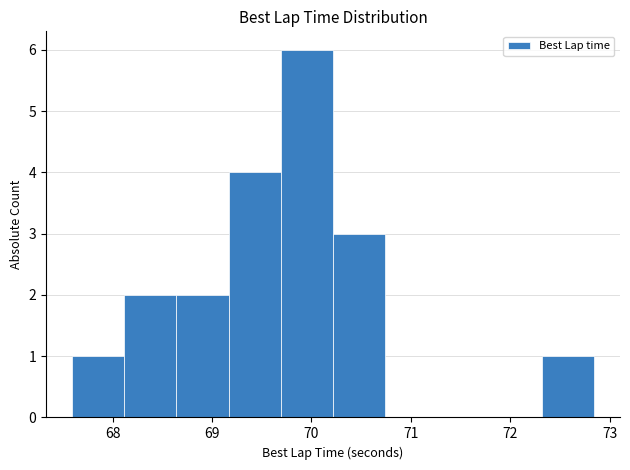

Which range on the x-axis has the tallest bar?

69.7 to 70.2